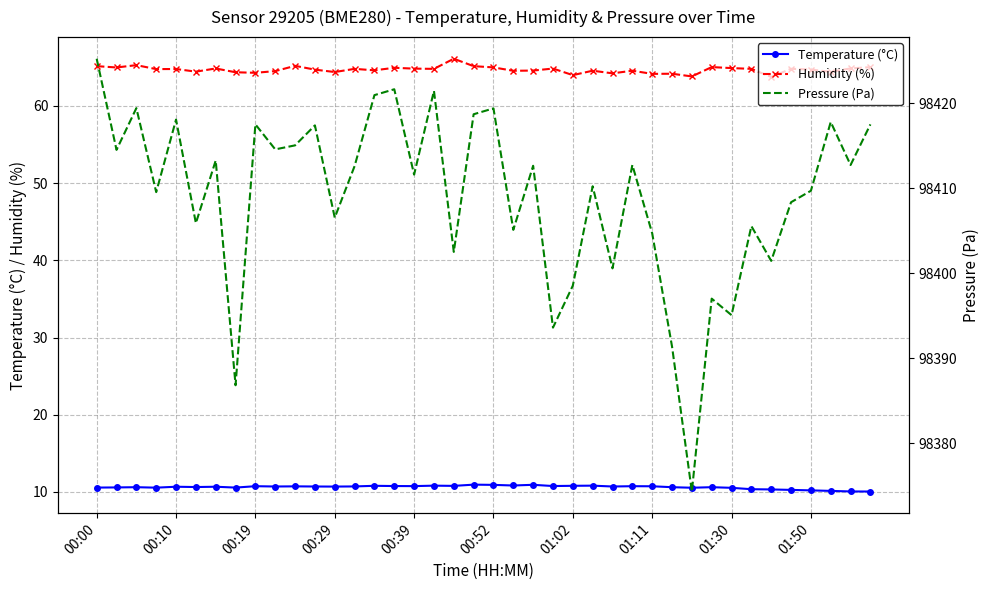

True or false: Pressure (Pa) and Temperature (°C) intersect in this chart.

False